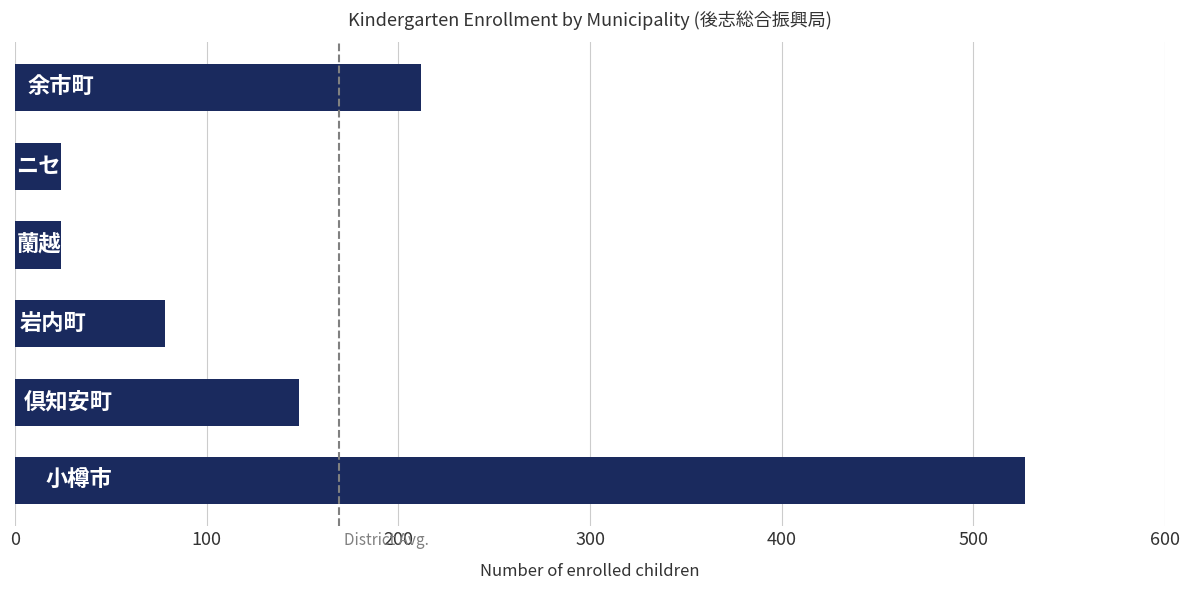

True or false: the data shows 527 at 0.

True